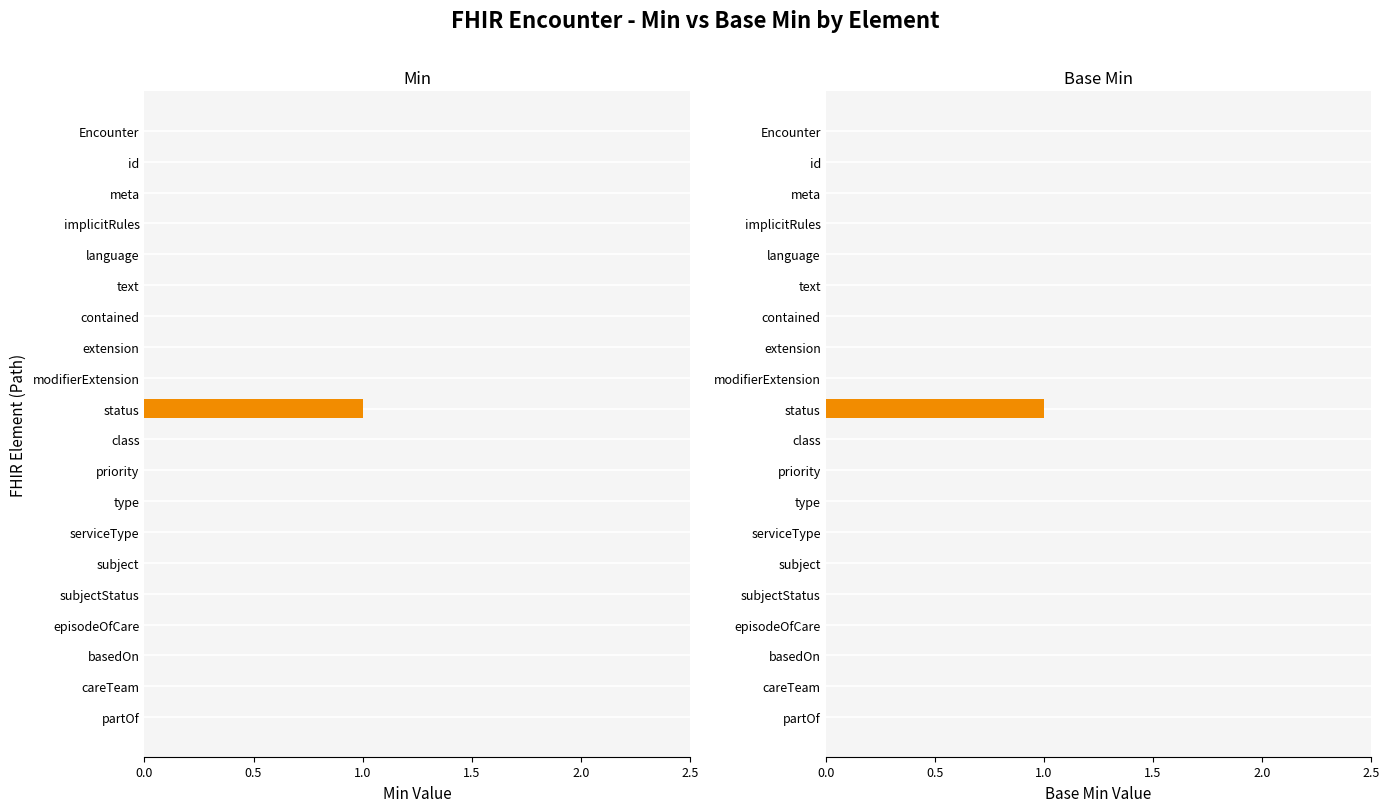

Rank the series by their maximum value, from lowest to highest.

Min, Base Min